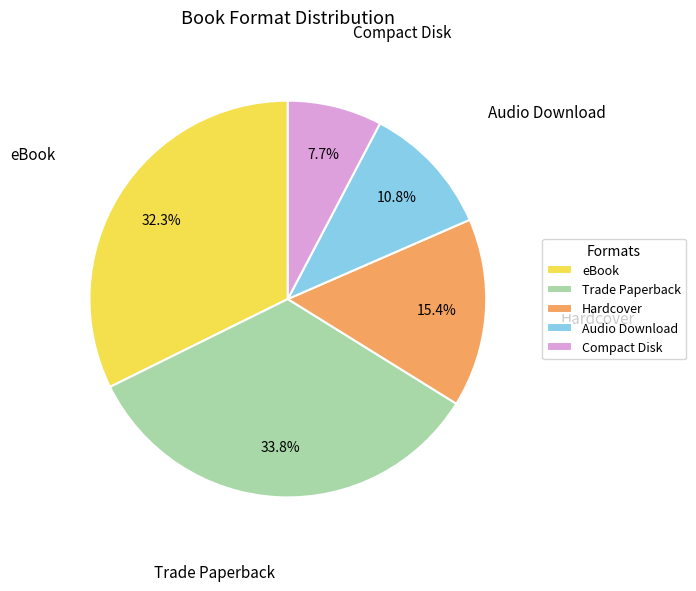

What is the ratio of the value at Hardcover to the value at Trade Paperback?

0.5